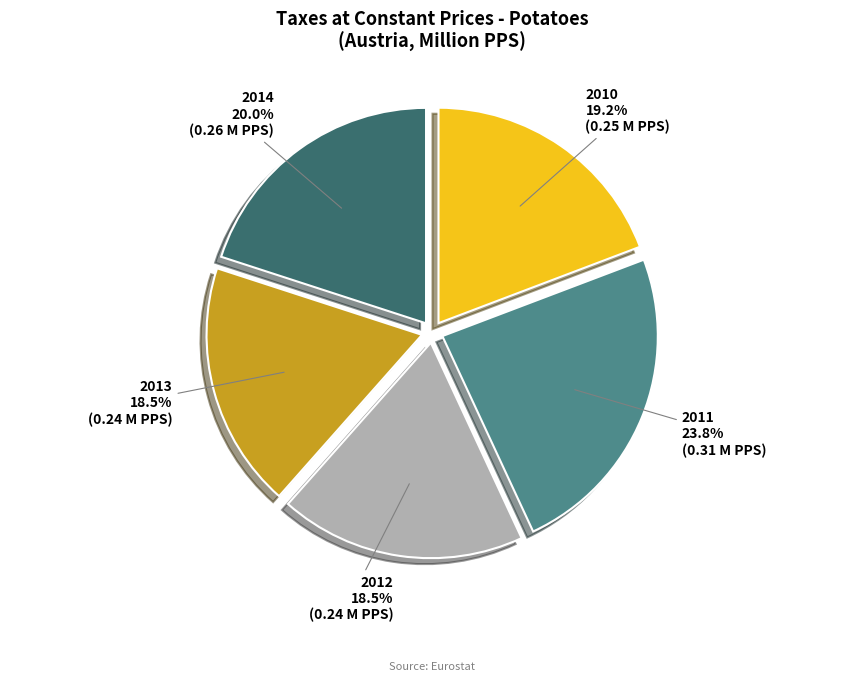

Does any single category account for the majority?

No